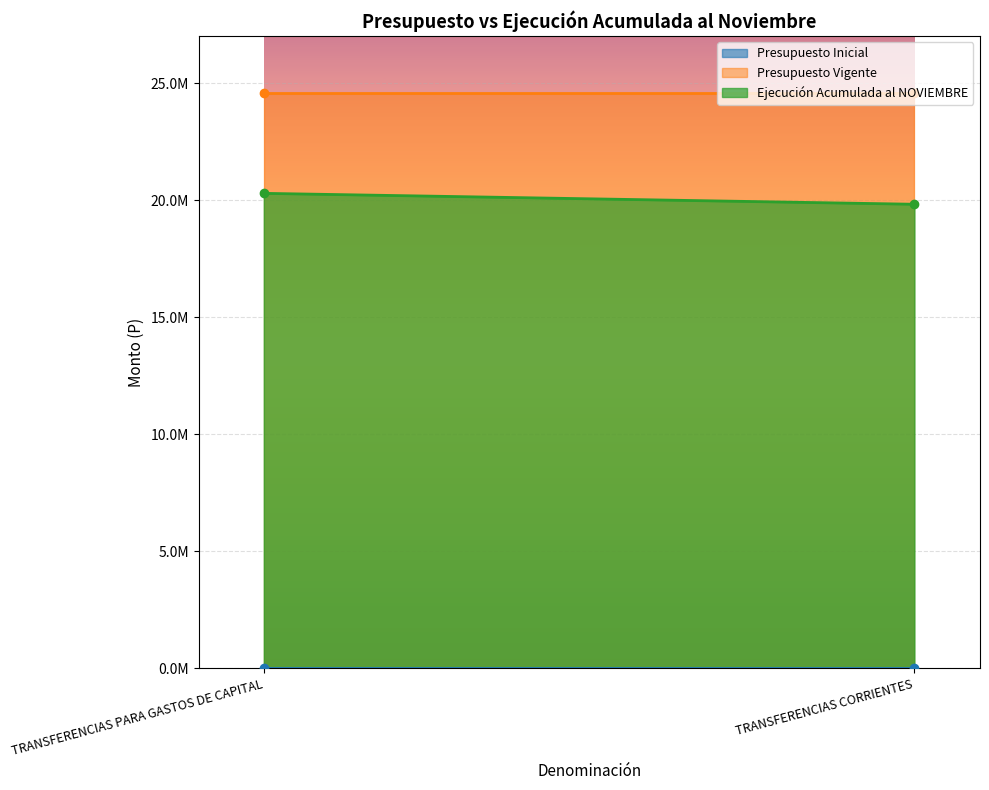

List the labels in order of Presupuesto Vigente value, smallest first.

TRANSFERENCIAS PARA GASTOS DE CAPITAL, TRANSFERENCIAS CORRIENTES